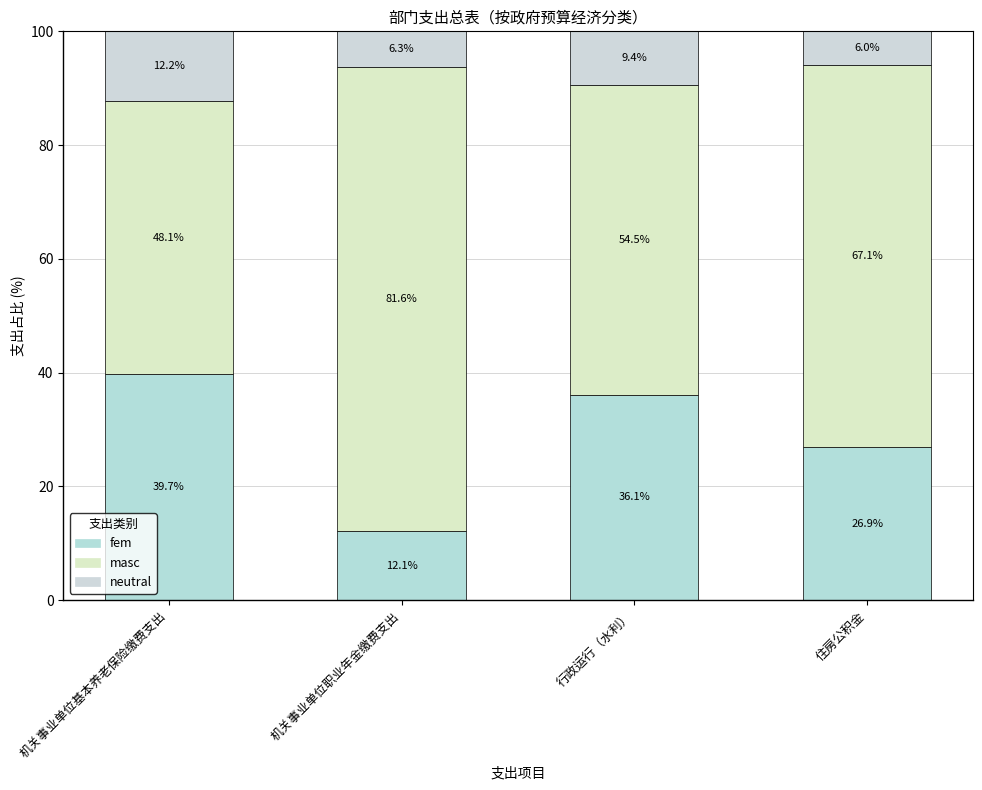

What is the difference between the second highest and second lowest values in the fem series?

9.2